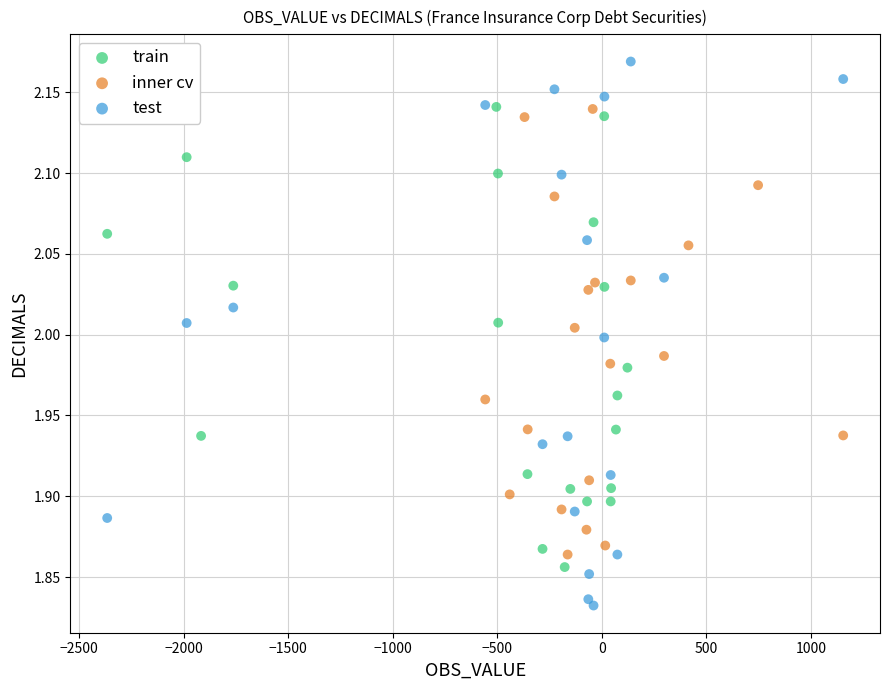

Which series reaches the maximum Y coordinate?

test